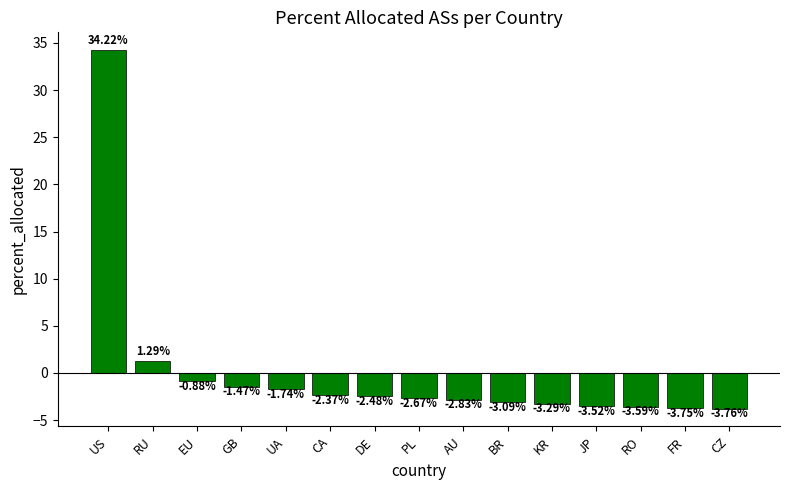

Count the number of values greater than -2.

5